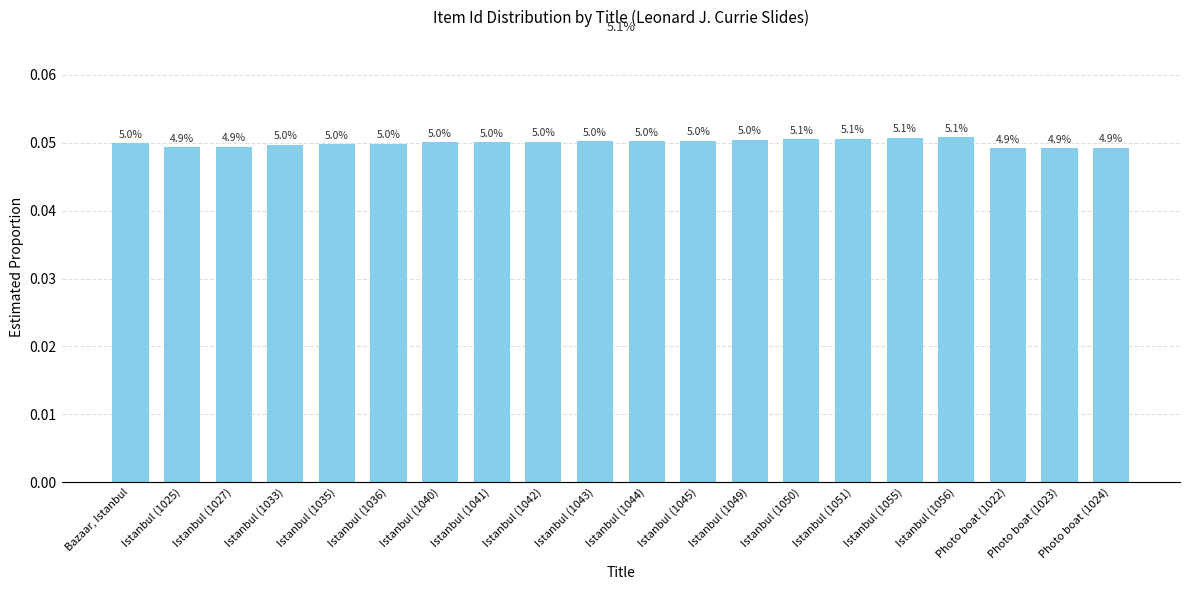

The chart shows a value of 0.0 at Istanbul (1035). True or false?

True